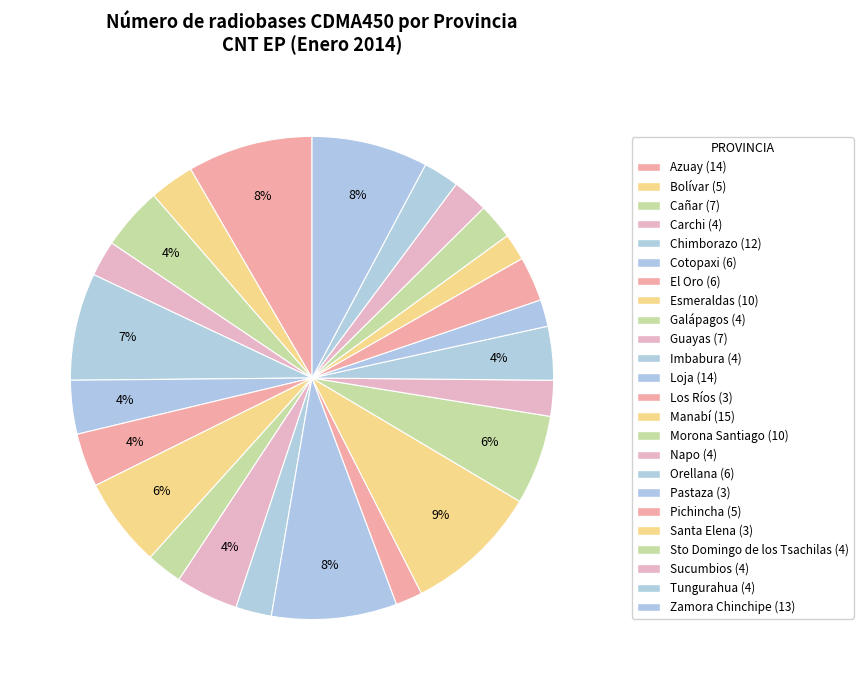

How many slices are in this pie chart?

24